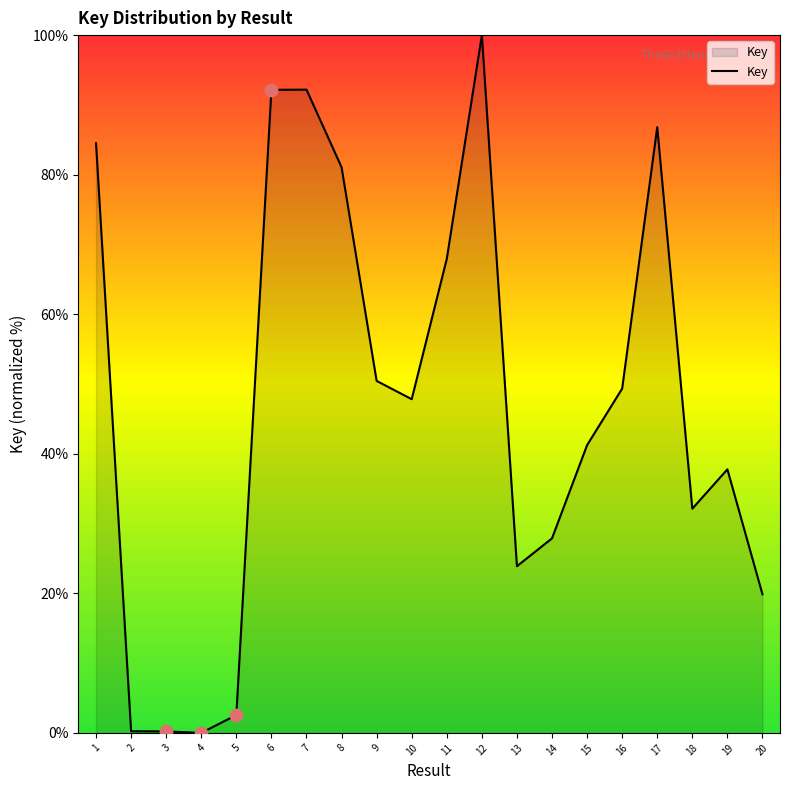

What is the ratio of the value at 6 to the value at 15?

2.2